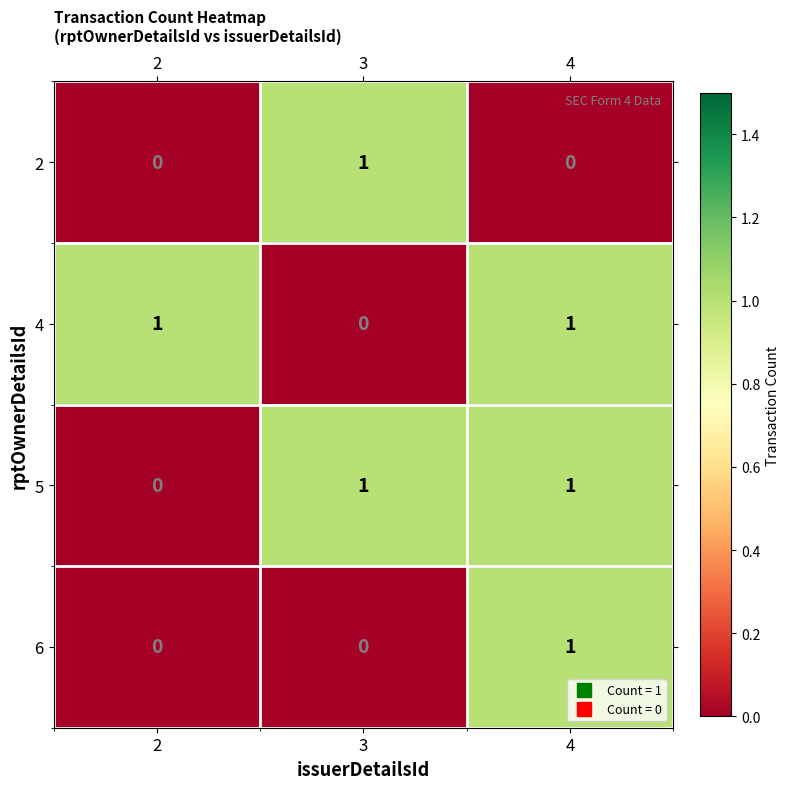

What is the greatest value displayed?

1